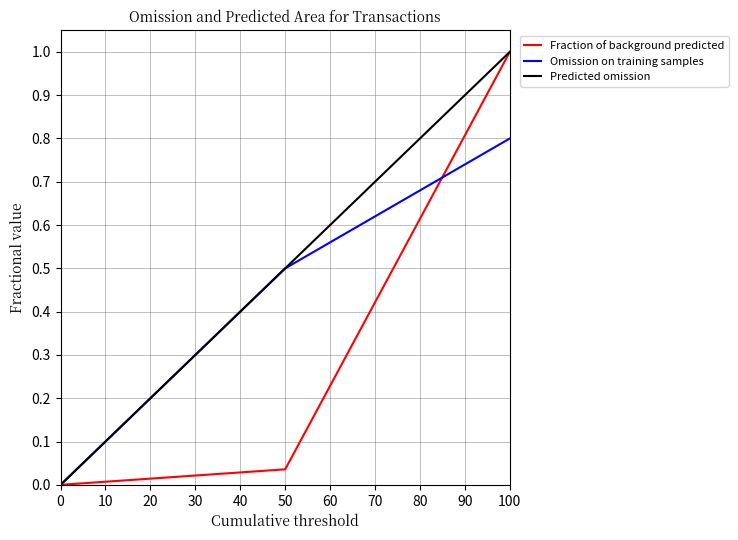

Is it true that Omission on training samples equals 0.8 at 100?

True